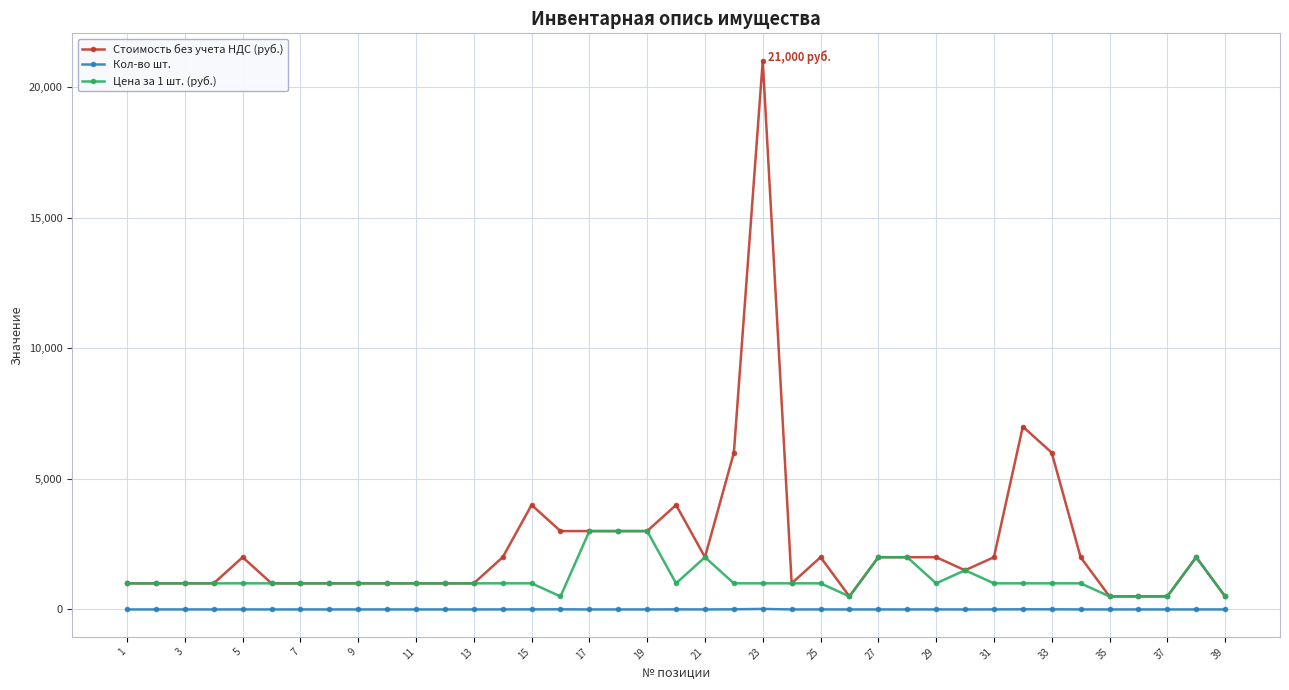

What is the minimum value for Цена за 1 шт. (руб.)?

500